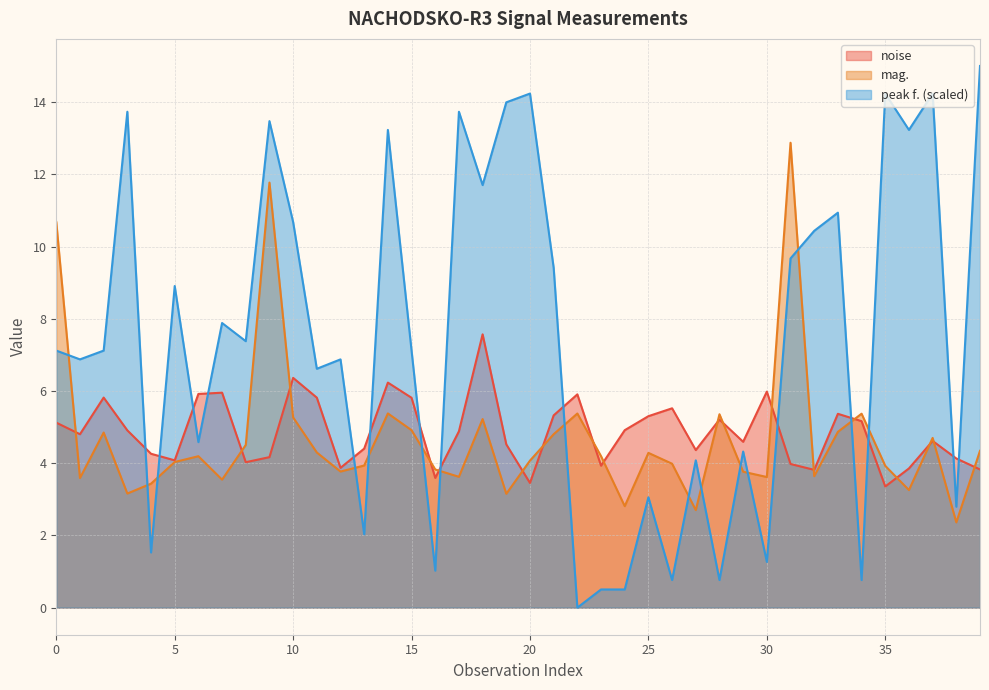

True or false: peak f. (scaled) and mag. cross at least once.

True